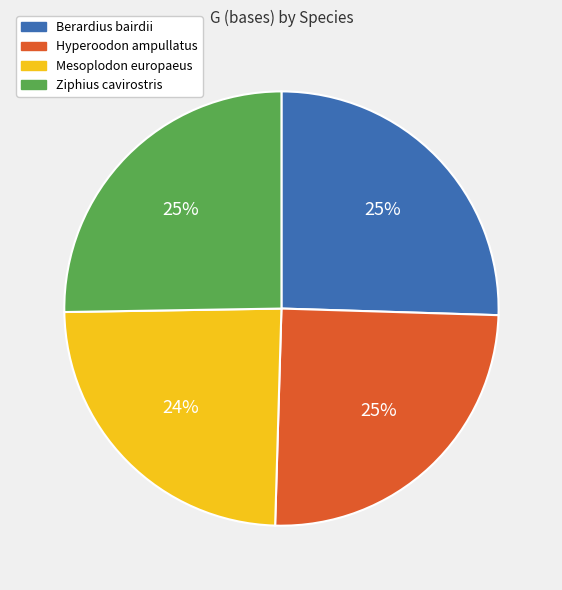

Which slice is the smallest?

Mesoplodon europaeus